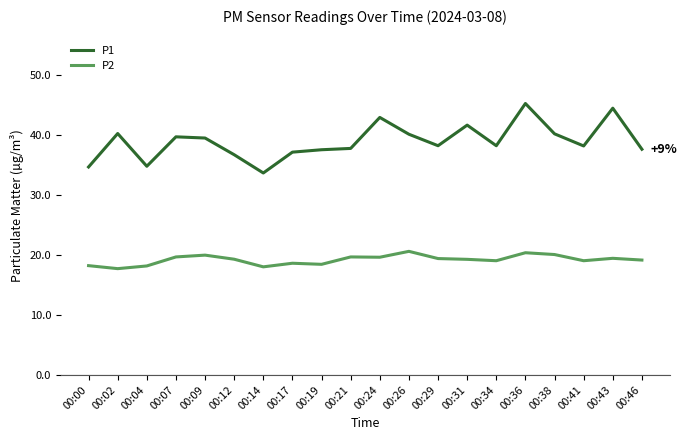

Which series has the largest range (max minus min)?

P1